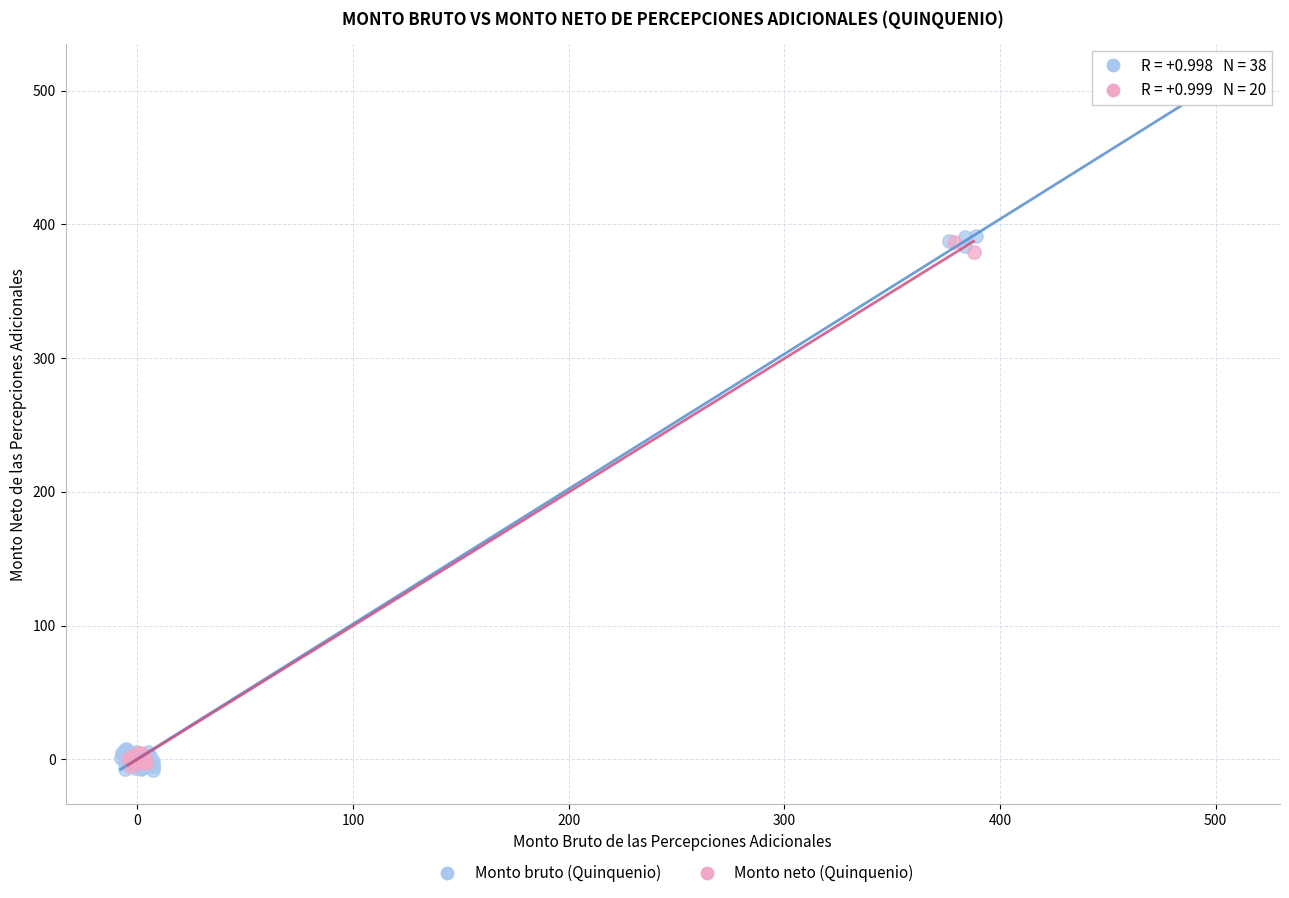

Which series has the largest Y range (max minus min)?

Monto bruto (Quinquenio)